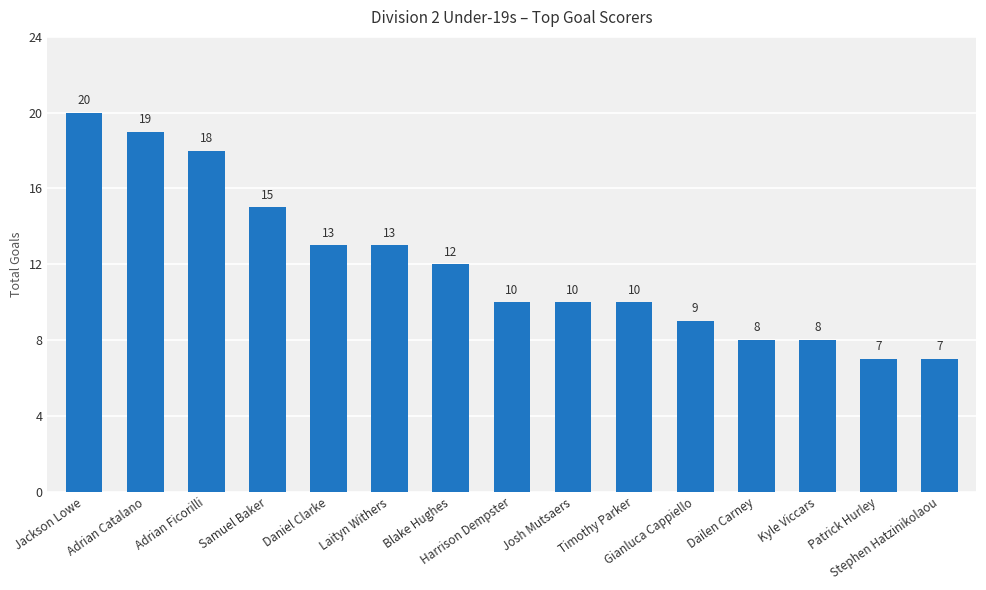

What position from the left is Adrian Ficorilli?

3